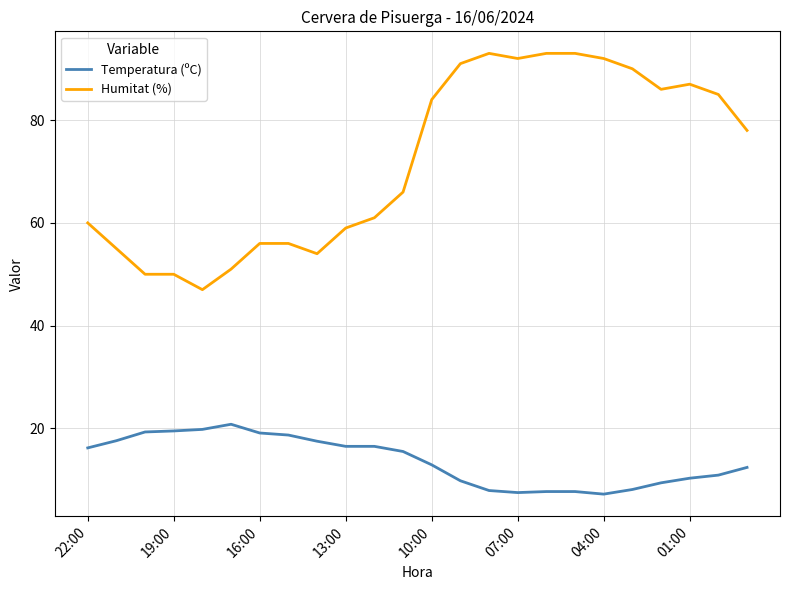

List the series in order of their overall mean, highest first.

Humitat (%), Temperatura (ºC)